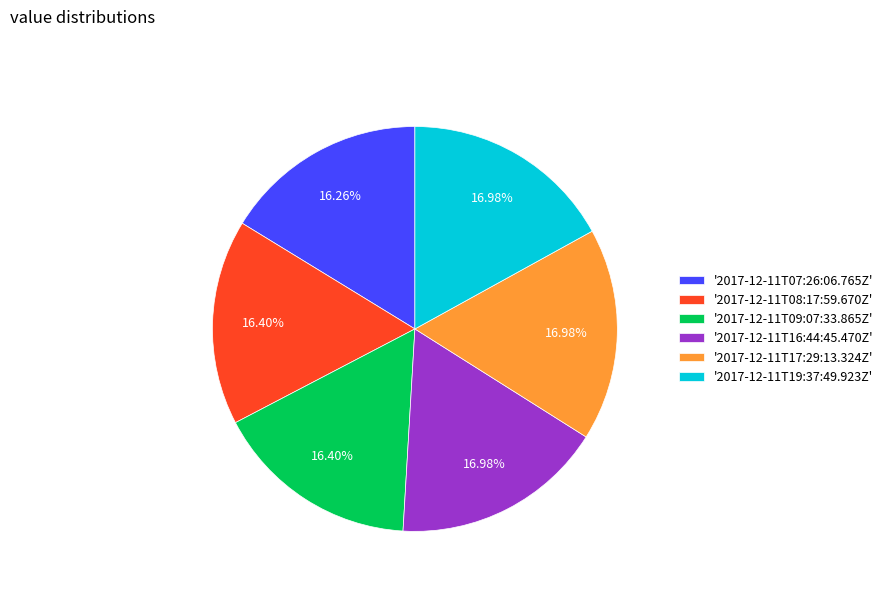

Is the sum of '2017-12-11T09:07:33.865Z' and '2017-12-11T07:26:06.765Z' greater than half?

No